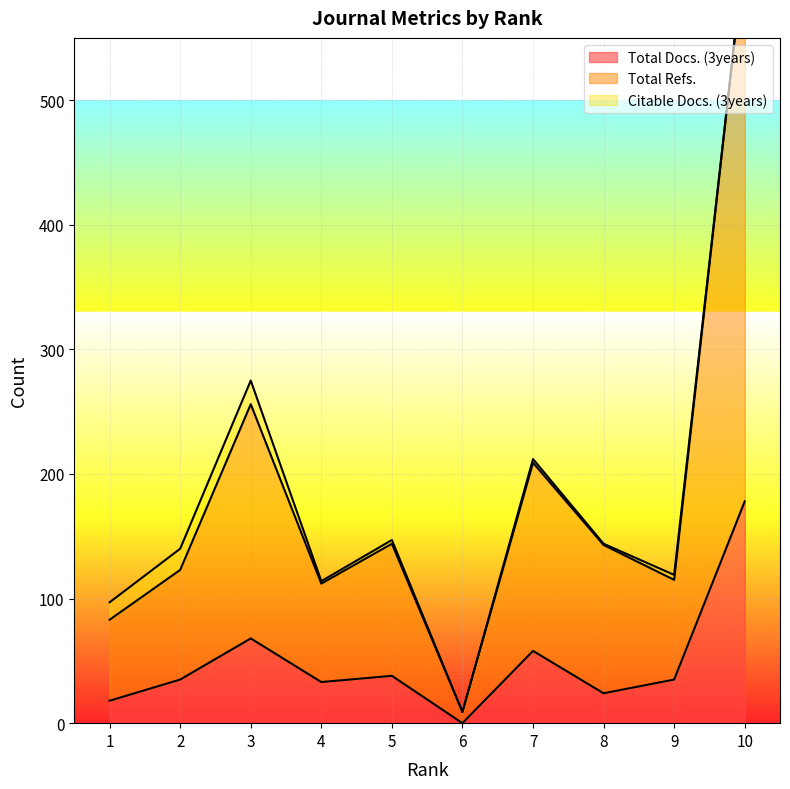

The value of Total Docs. (3years) at 9 is 35. True or false?

True